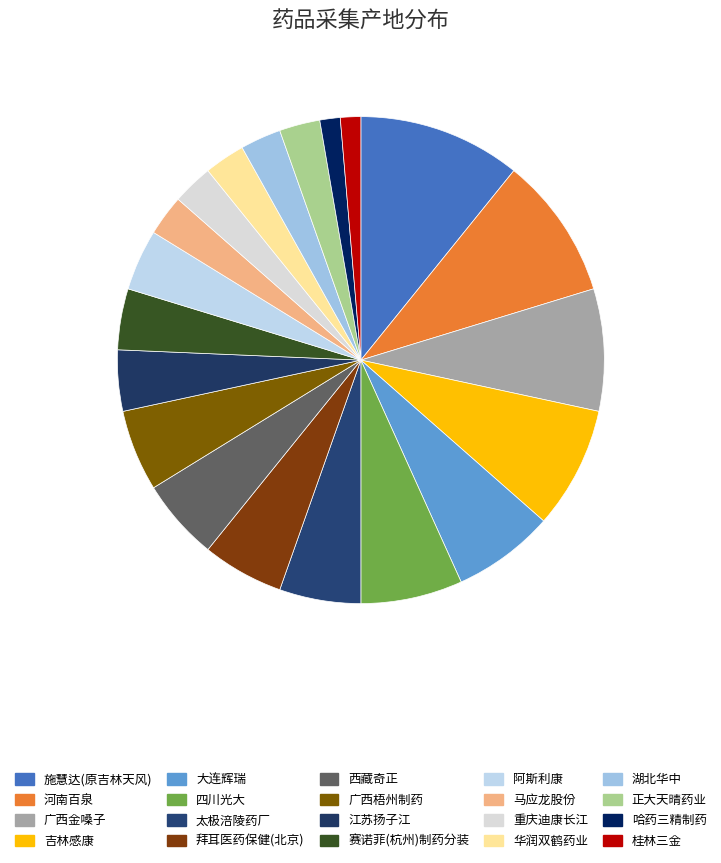

How many slices are in this pie chart?

20